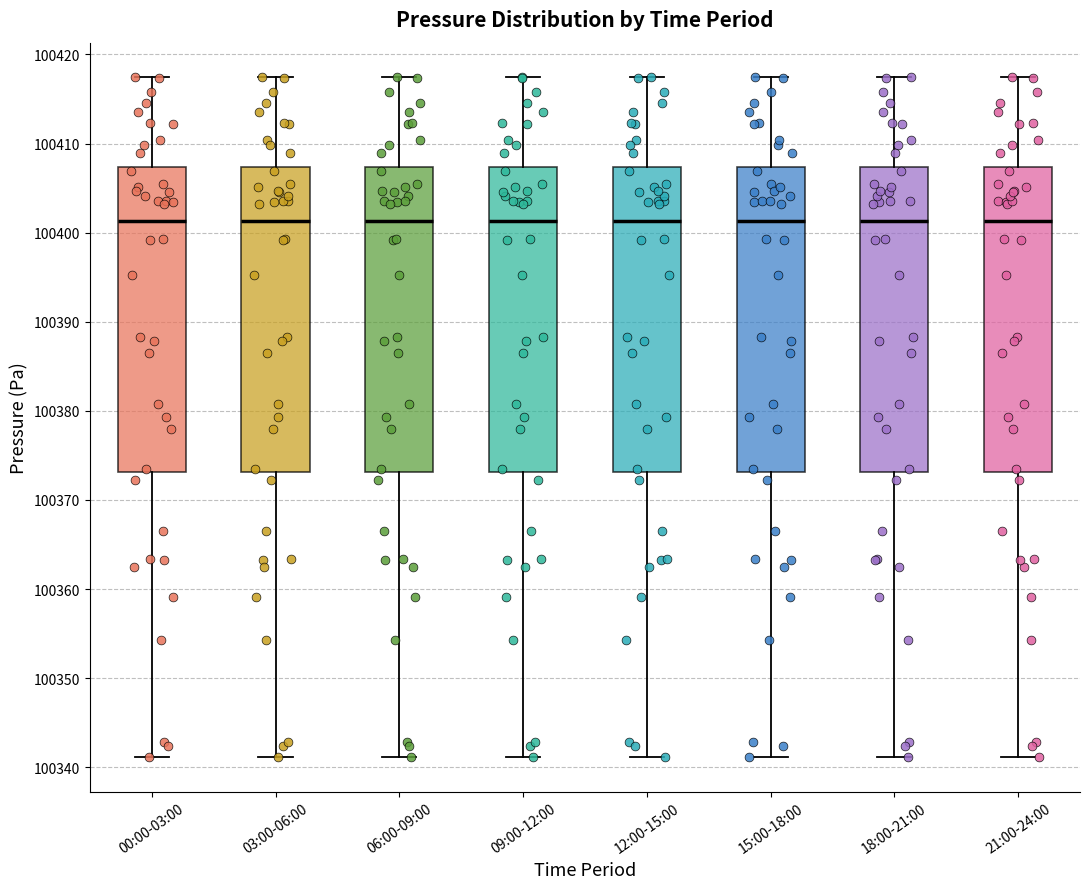

Reading left to right, read every box against the y-axis: the position of its median line, the range the box covers, and the ends of its whiskers. The values are not printed on the chart, so give them approximately, as read against the axis.

00:00-03:00: median 100401, box 100373 to 100407, whiskers 100341 to 100418
03:00-06:00: median 100401, box 100373 to 100407, whiskers 100341 to 100418
06:00-09:00: median 100401, box 100373 to 100407, whiskers 100341 to 100418
09:00-12:00: median 100401, box 100373 to 100407, whiskers 100341 to 100418
12:00-15:00: median 100401, box 100373 to 100407, whiskers 100341 to 100418
15:00-18:00: median 100401, box 100373 to 100407, whiskers 100341 to 100418
18:00-21:00: median 100401, box 100373 to 100407, whiskers 100341 to 100418
21:00-24:00: median 100401, box 100373 to 100407, whiskers 100341 to 100418